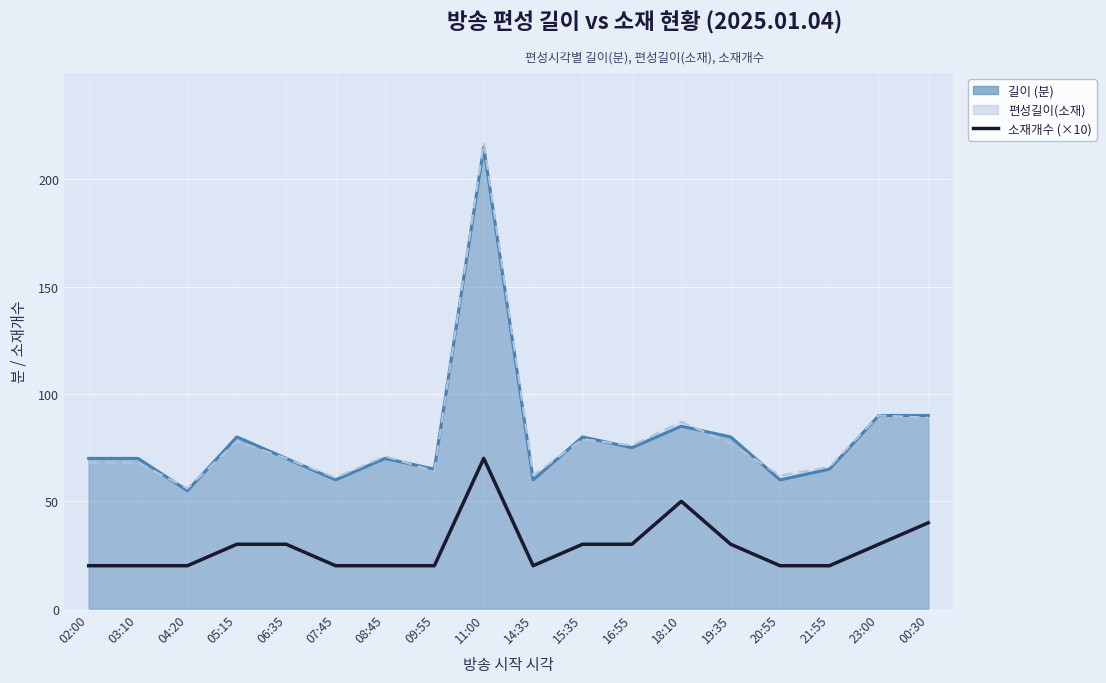

True or false: the data shows 40 at 00:30.

True